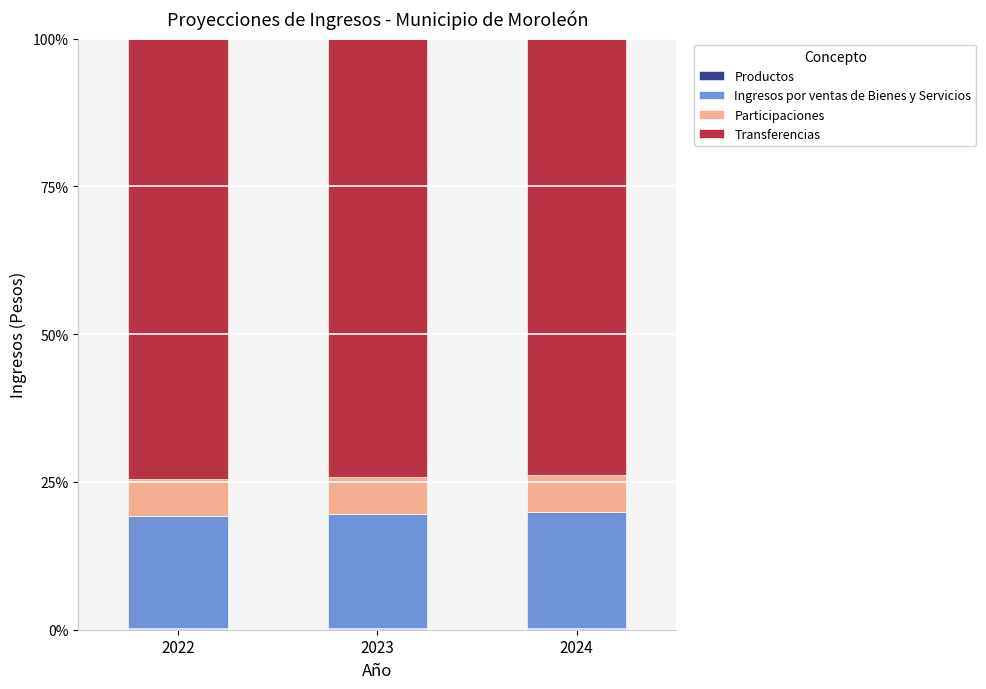

At how many categories does at least one series exceed 68?

3